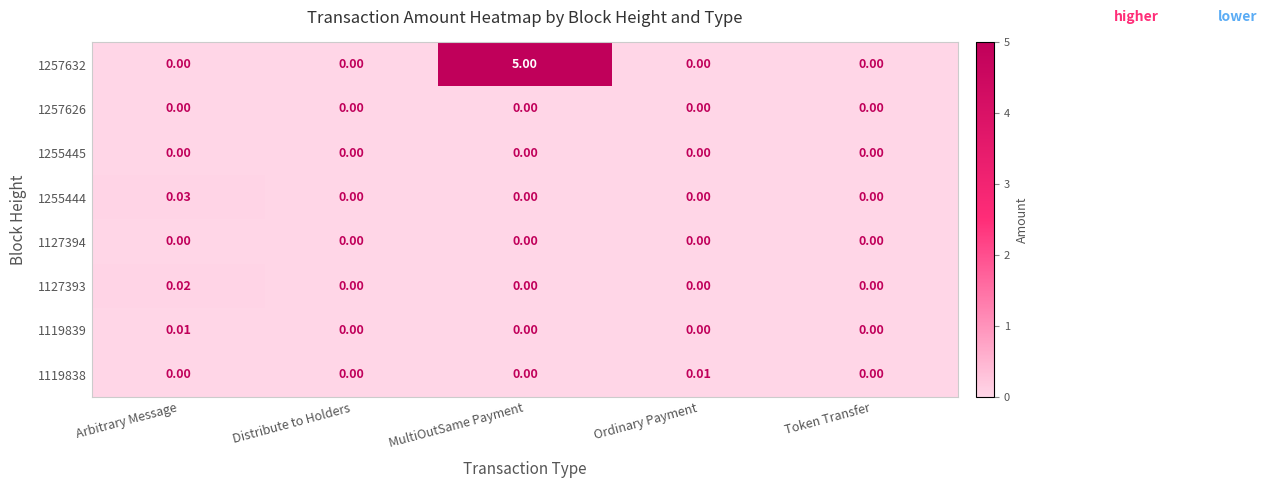

At which category is the sum across all series the highest?

MultiOutSame Payment